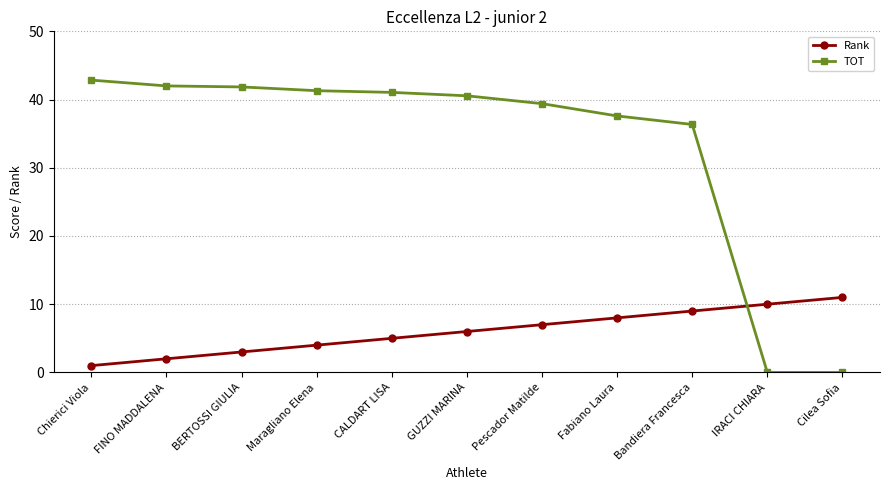

How many categories are shown in the chart?

11